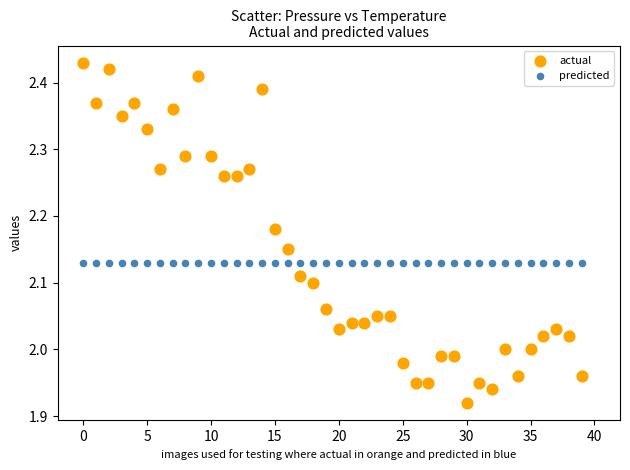

Which series reaches the minimum Y coordinate?

actual